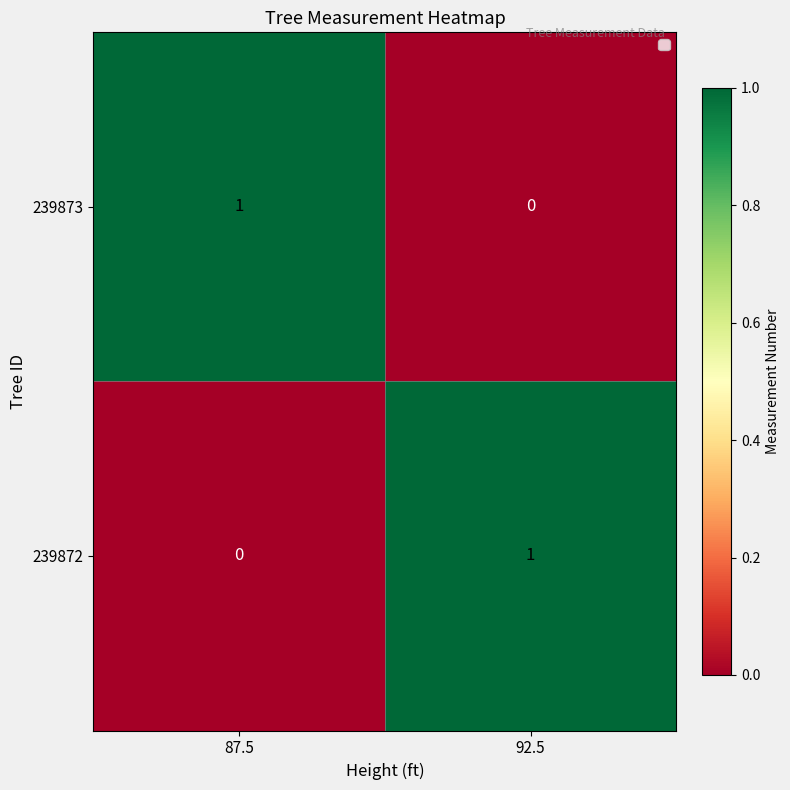

Rank the series at 92.5 from lowest to highest value.

239873, 239872